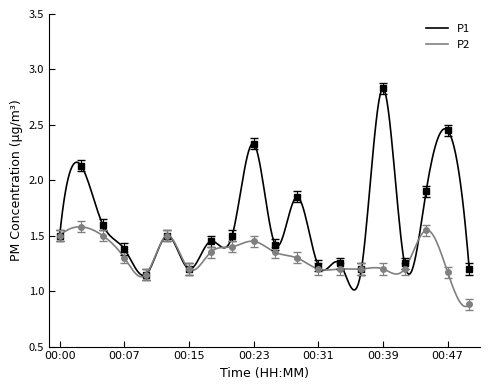

Where is the first local minimum for P1?

00:10